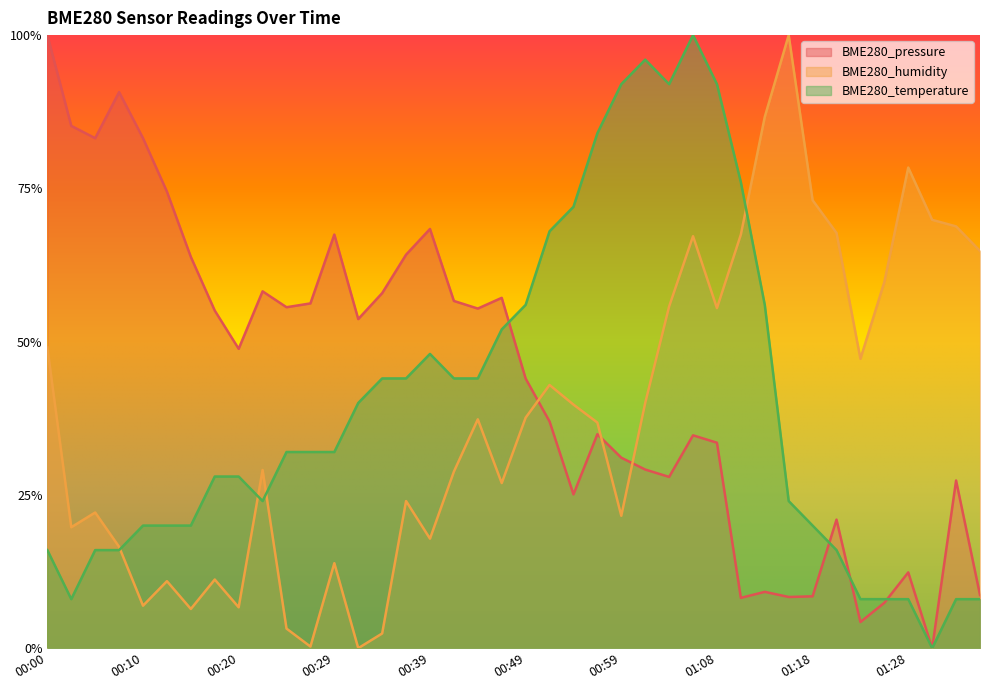

Reading left to right, extract all data points from this chart.

BME280_pressure: 00:00=1.0	00:03=0.9	00:05=0.8	00:07=0.9	00:10=0.8	00:12=0.7	00:15=0.6	00:17=0.6	00:20=0.5	00:22=0.6	00:25=0.6	00:27=0.6	00:29=0.7	00:32=0.5	00:34=0.6	00:37=0.6	00:39=0.7	00:42=0.6	00:44=0.6	00:46=0.6	00:49=0.4	00:51=0.4	00:54=0.3	00:56=0.3	00:59=0.3	01:01=0.3	01:03=0.3	01:06=0.3	01:08=0.3	01:11=0.1	01:13=0.1	01:16=0.1	01:18=0.1	01:20=0.2	01:23=0.0	01:25=0.1	01:28=0.1	01:30=0.0	01:33=0.3	01:35=0.1
BME280_humidity: 00:00=0.5	00:03=0.2	00:05=0.2	00:07=0.2	00:10=0.1	00:12=0.1	00:15=0.1	00:17=0.1	00:20=0.1	00:22=0.3	00:25=0.0	00:27=0.0	00:29=0.1	00:32=0.0	00:34=0.0	00:37=0.2	00:39=0.2	00:42=0.3	00:44=0.4	00:46=0.3	00:49=0.4	00:51=0.4	00:54=0.4	00:56=0.4	00:59=0.2	01:01=0.4	01:03=0.6	01:06=0.7	01:08=0.6	01:11=0.7	01:13=0.9	01:16=1.0	01:18=0.7	01:20=0.7	01:23=0.5	01:25=0.6	01:28=0.8	01:30=0.7	01:33=0.7	01:35=0.6
BME280_temperature: 00:00=0.2	00:03=0.1	00:05=0.2	00:07=0.2	00:10=0.2	00:12=0.2	00:15=0.2	00:17=0.3	00:20=0.3	00:22=0.2	00:25=0.3	00:27=0.3	00:29=0.3	00:32=0.4	00:34=0.4	00:37=0.4	00:39=0.5	00:42=0.4	00:44=0.4	00:46=0.5	00:49=0.6	00:51=0.7	00:54=0.7	00:56=0.8	00:59=0.9	01:01=1.0	01:03=0.9	01:06=1.0	01:08=0.9	01:11=0.8	01:13=0.6	01:16=0.2	01:18=0.2	01:20=0.2	01:23=0.1	01:25=0.1	01:28=0.1	01:30=0.0	01:33=0.1	01:35=0.1